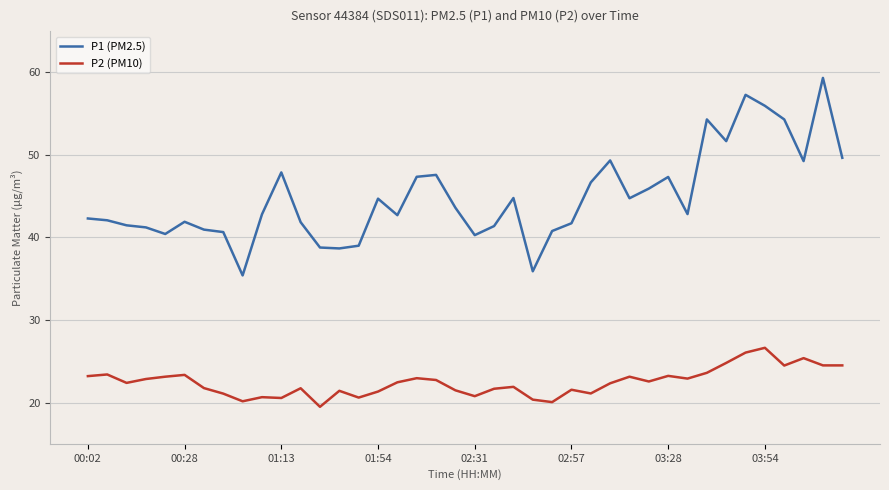

What is the greatest value displayed?

59.3